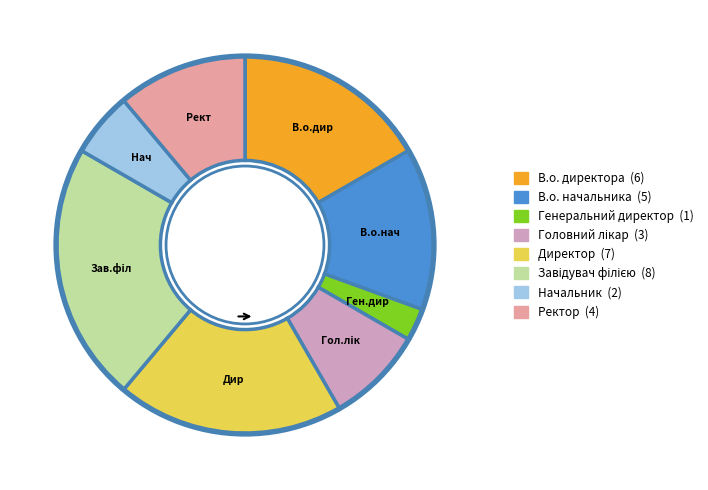

Is there any slice that represents more than half of the pie?

No